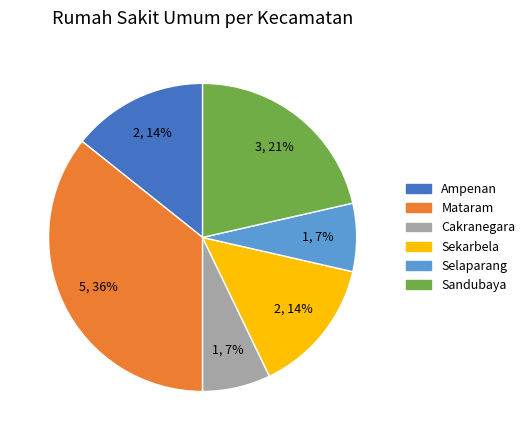

To the nearest percent, what is the average slice percentage?

17%